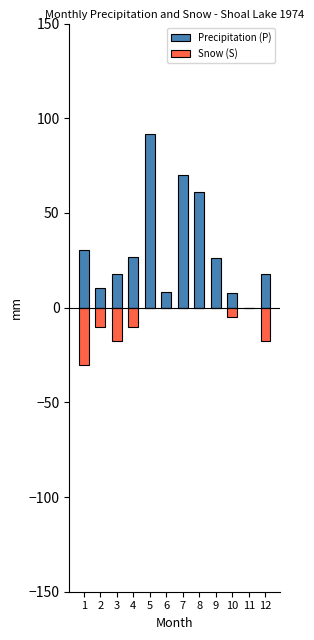

Rank the series by their maximum value, from highest to lowest.

Precipitation (P), Snow (S)